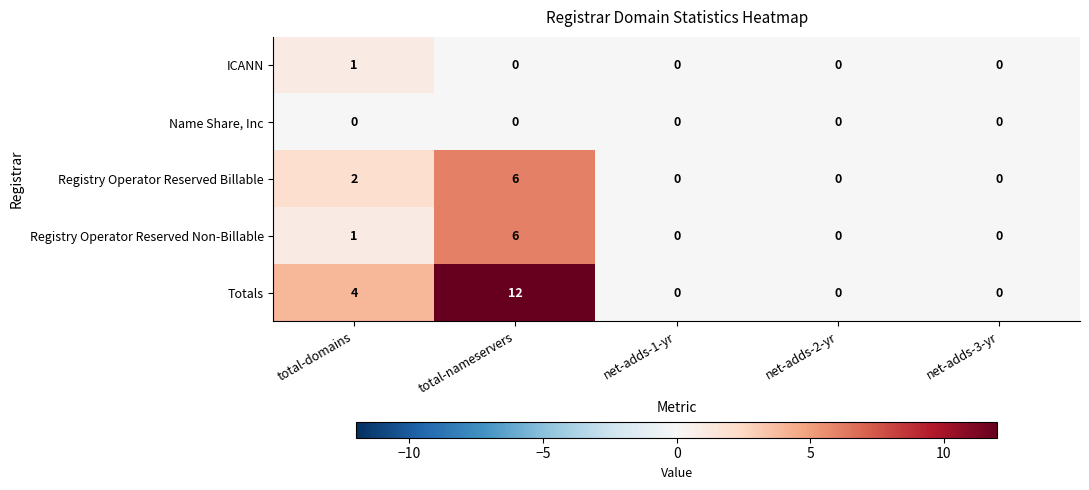

What is the maximum value for Registry Operator Reserved Non-Billable?

6